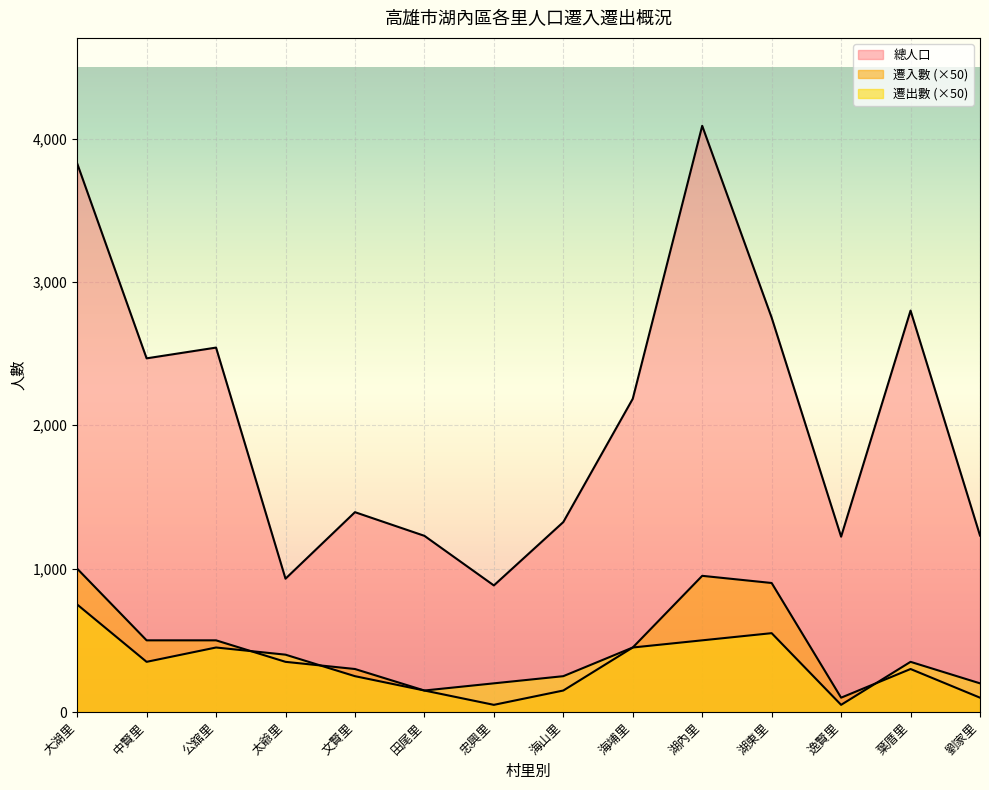

True or false: 總人口 and 遷出數 intersect in this chart.

False